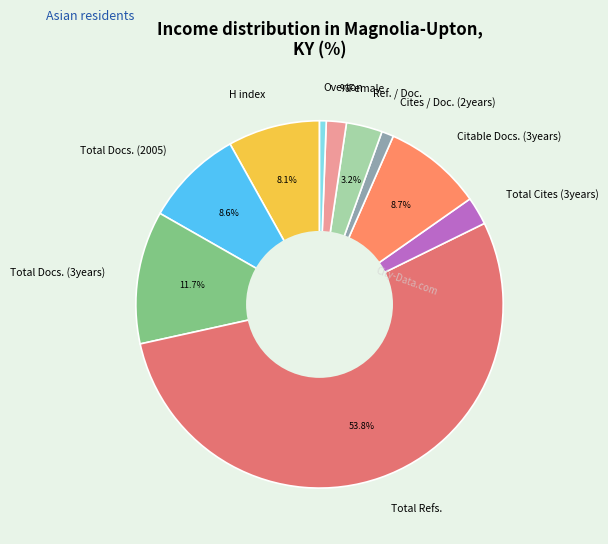

Count the number of slices in the pie.

10